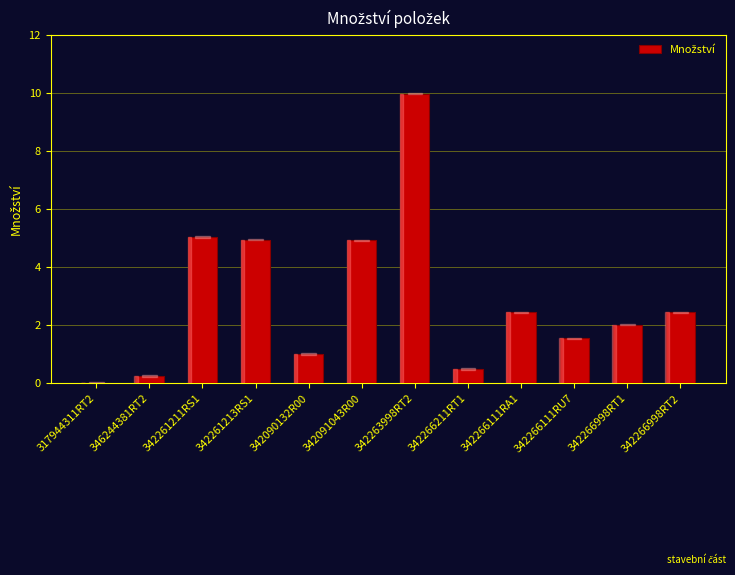

What is the greatest value displayed?

10.0